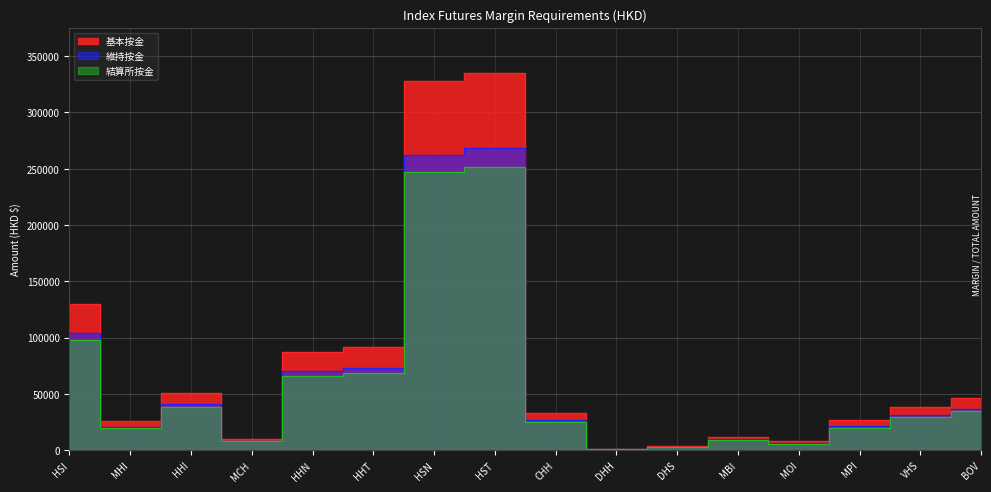

At which label is 維持按金 closest to 134595?

HSI